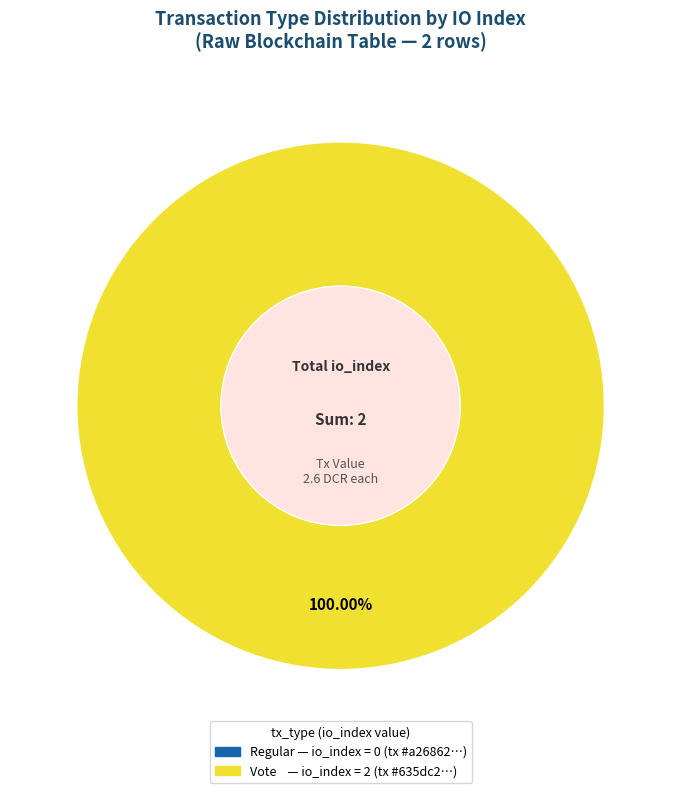

To the nearest percent, what is the average slice percentage?

50%